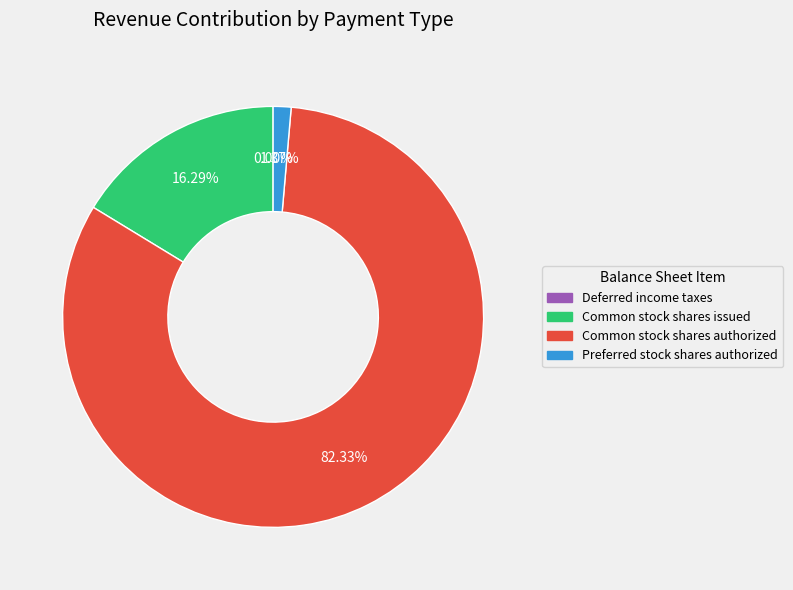

Does any single category account for the majority?

Yes